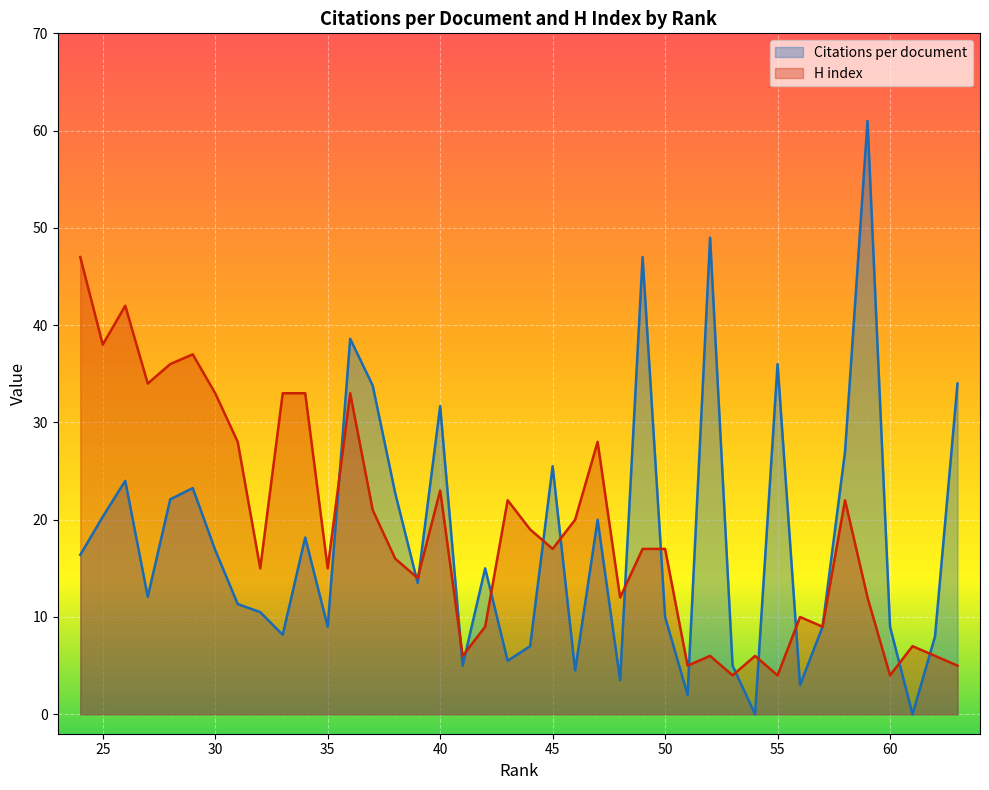

Which series has the widest spread of values?

Citations per document